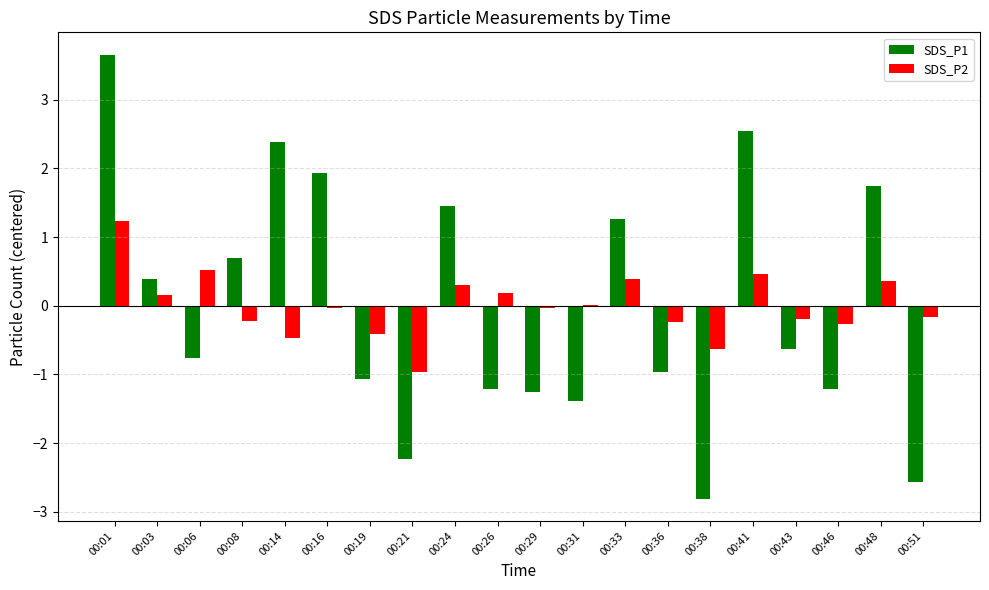

Between 00:21 and 00:36, which series saw the biggest shift?

SDS_P1